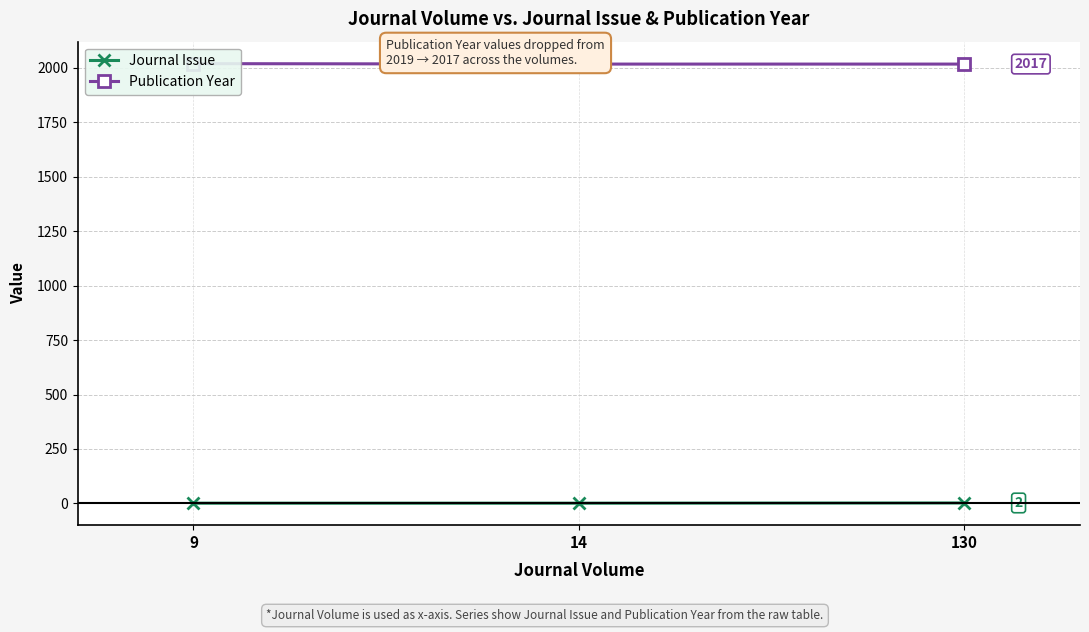

Rank the categories by Journal Issue value from highest to lowest.

130, 9, 14